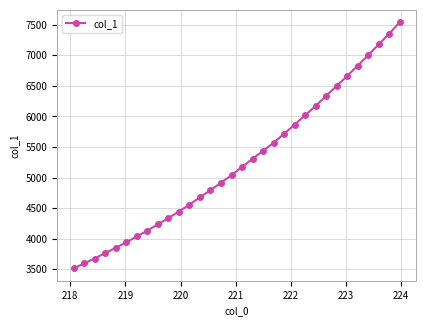

What is the value of the 21st point from the left?

5716.3